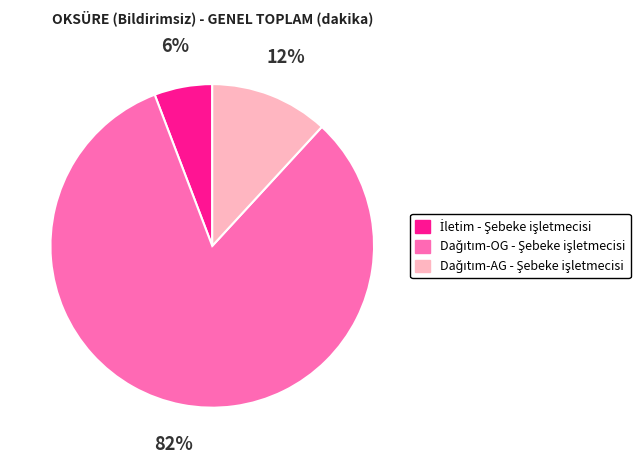

Is there a majority slice in this chart?

Yes